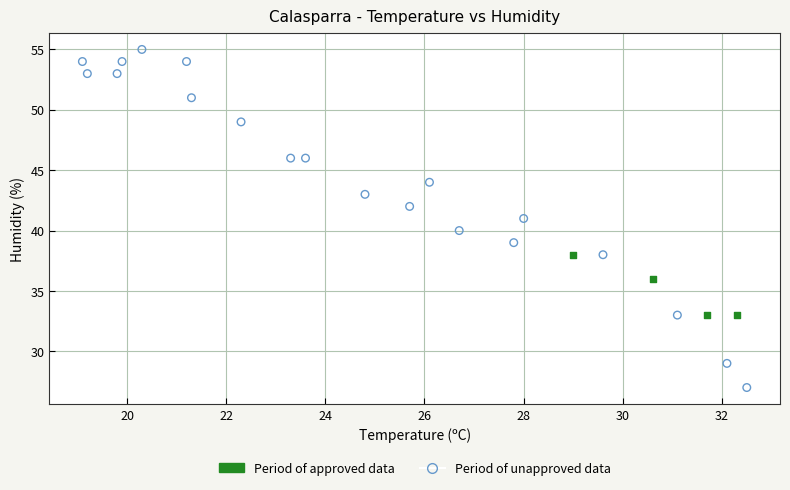

Which series has the widest spread of Y values?

Period of unapproved data